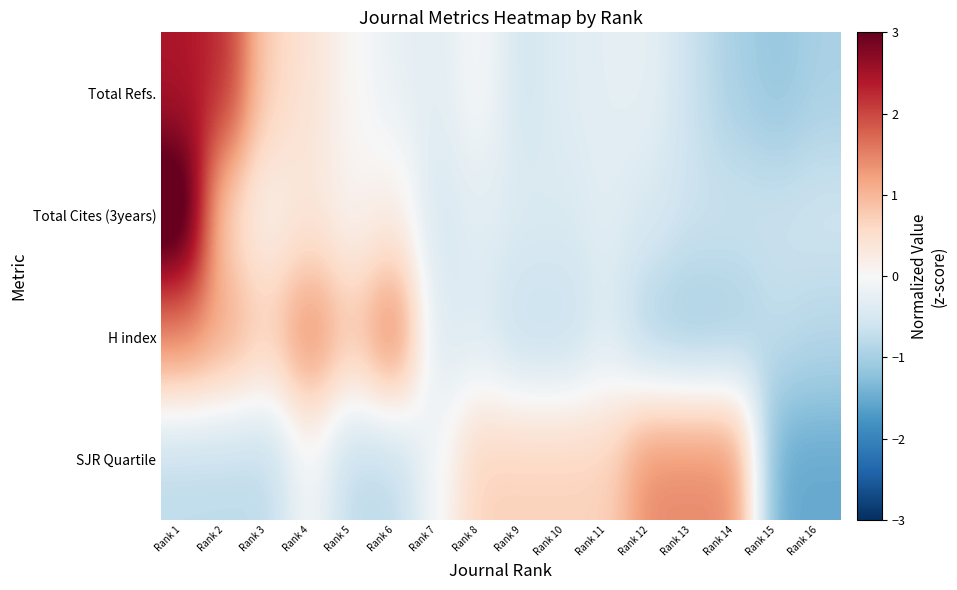

Reading right to left, what are all the values shown in this chart?

Total Refs.: Rank 16=-1.0	Rank 15=-1.2	Rank 14=-1.0	Rank 13=-0.7	Rank 12=-0.3	Rank 11=-0.3	Rank 10=-0.4	Rank 9=-0.5	Rank 8=0.0	Rank 7=-0.3	Rank 6=-0.2	Rank 5=0.0	Rank 4=0.4	Rank 3=0.7	Rank 2=2.2	Rank 1=2.4
Total Cites (3years): Rank 16=-0.6	Rank 15=-0.6	Rank 14=-0.6	Rank 13=-0.6	Rank 12=-0.5	Rank 11=-0.3	Rank 10=-0.4	Rank 9=-0.4	Rank 8=-0.3	Rank 7=-0.5	Rank 6=0.2	Rank 5=0.1	Rank 4=0.3	Rank 3=0.1	Rank 2=0.6	Rank 1=3.6
H index: Rank 16=-0.8	Rank 15=-0.7	Rank 14=-1.0	Rank 13=-1.1	Rank 12=-1.0	Rank 11=-0.4	Rank 10=-0.7	Rank 9=-0.7	Rank 8=-0.4	Rank 7=-0.4	Rank 6=1.7	Rank 5=0.8	Rank 4=1.5	Rank 3=0.7	Rank 2=1.2	Rank 1=1.5
SJR Quartile: Rank 16=-1.5	Rank 15=-1.5	Rank 14=1.4	Rank 13=1.4	Rank 12=1.4	Rank 11=0.7	Rank 10=0.7	Rank 9=0.7	Rank 8=0.7	Rank 7=-0.0	Rank 6=-0.8	Rank 5=-0.8	Rank 4=-0.0	Rank 3=-0.8	Rank 2=-0.8	Rank 1=-0.8